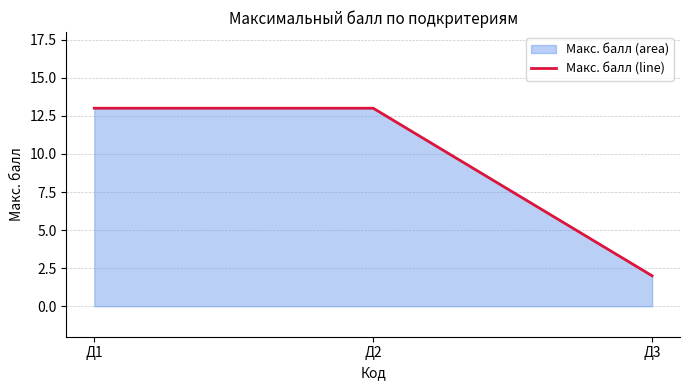

How many distinct data groups are displayed?

1